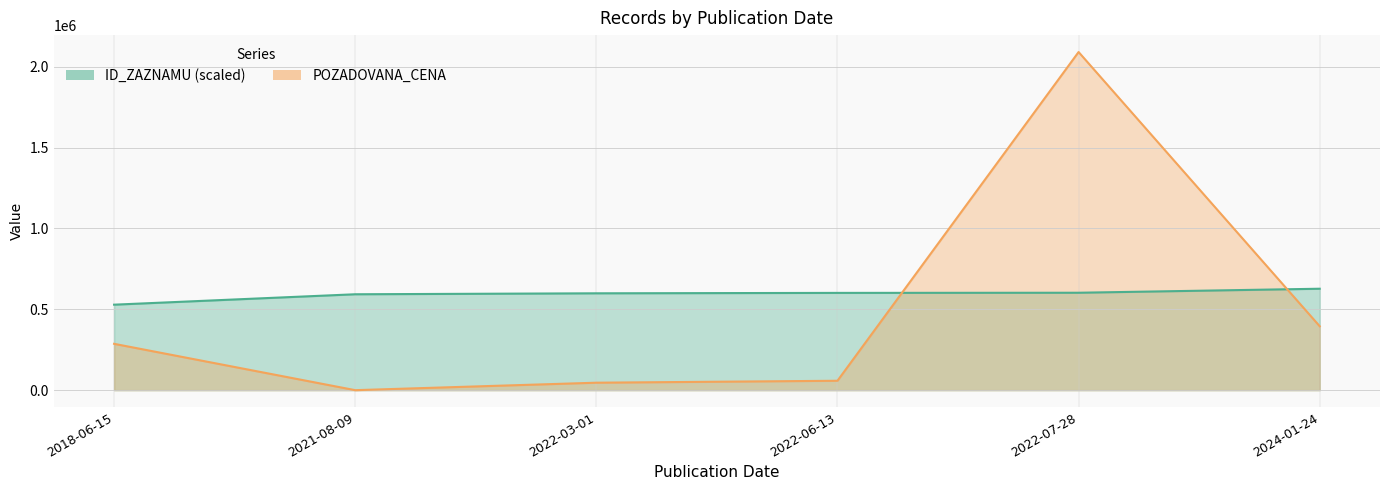

At how many categories does at least one series exceed 518125?

6